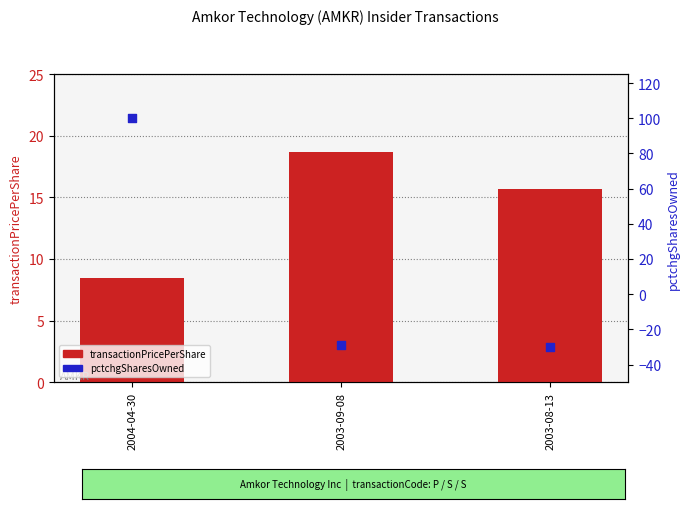

Which series contains the lowest Y value?

pctchgSharesOwned